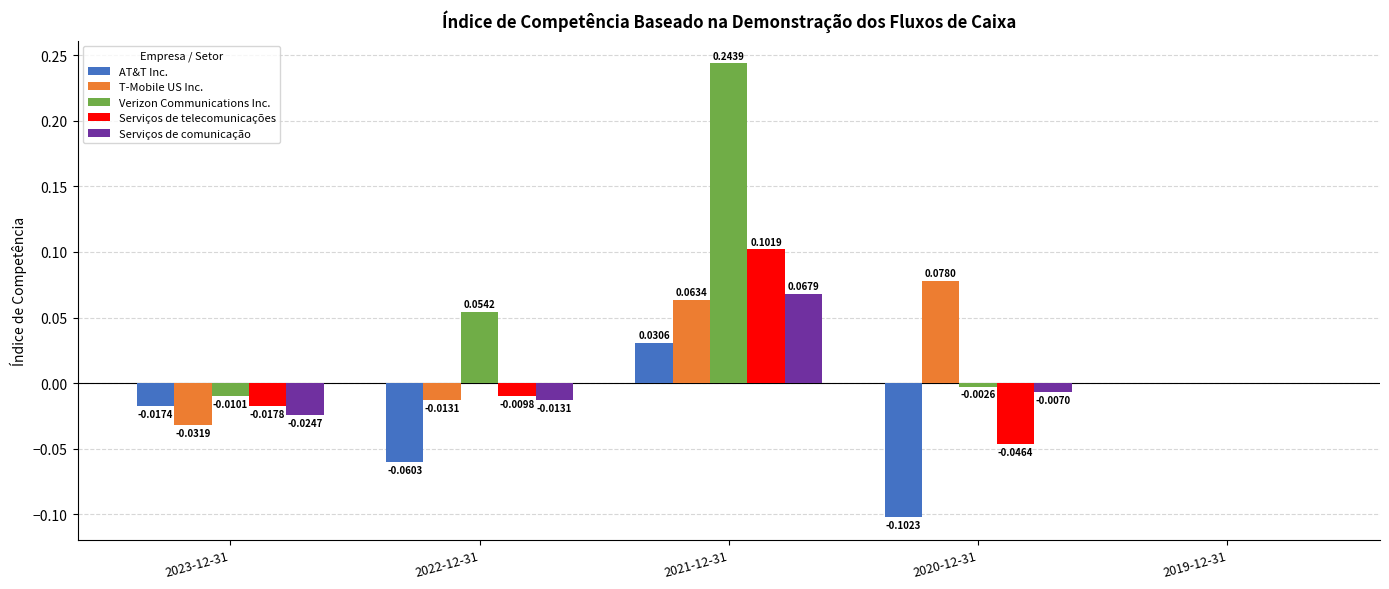

How many groups of bars are there?

5